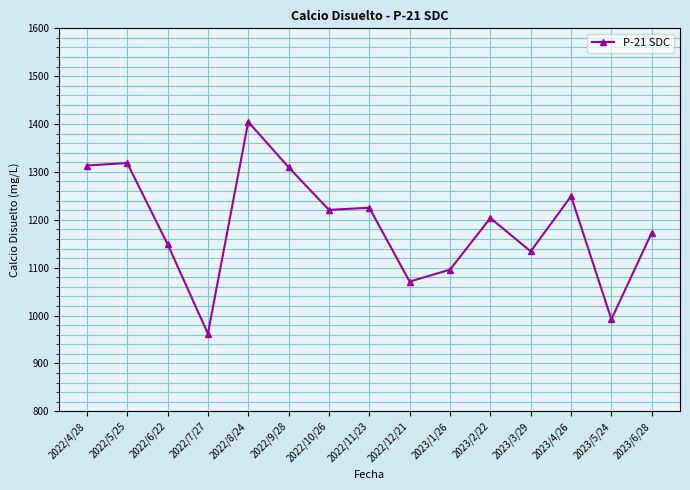

Does the chart display data point markers on the line(s)?

Yes